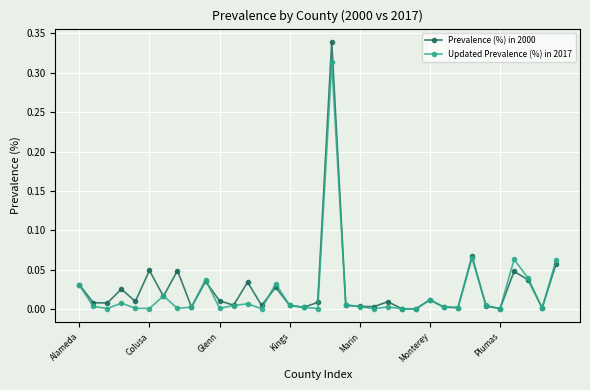

True or false: Prevalence (%) in 2000 has more than 2 points higher than both neighbors.

True